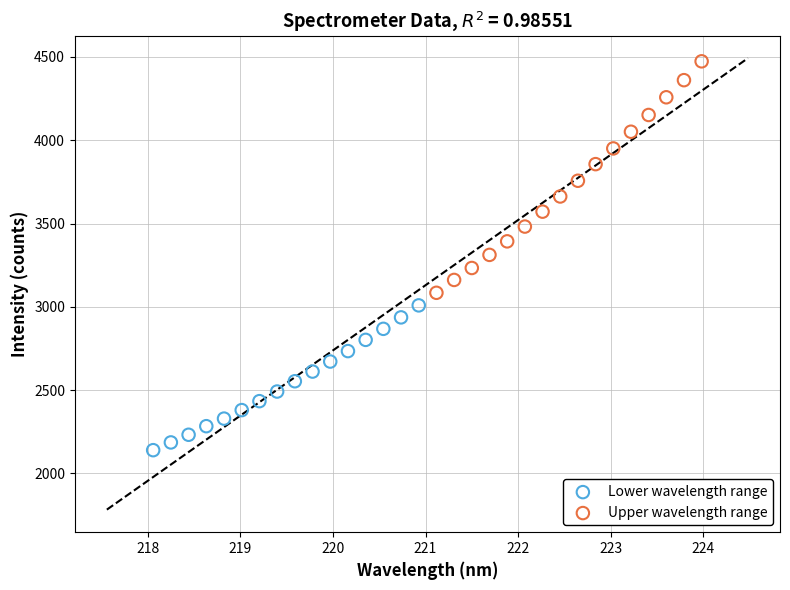

Which series reaches the maximum Y coordinate?

Upper wavelength range